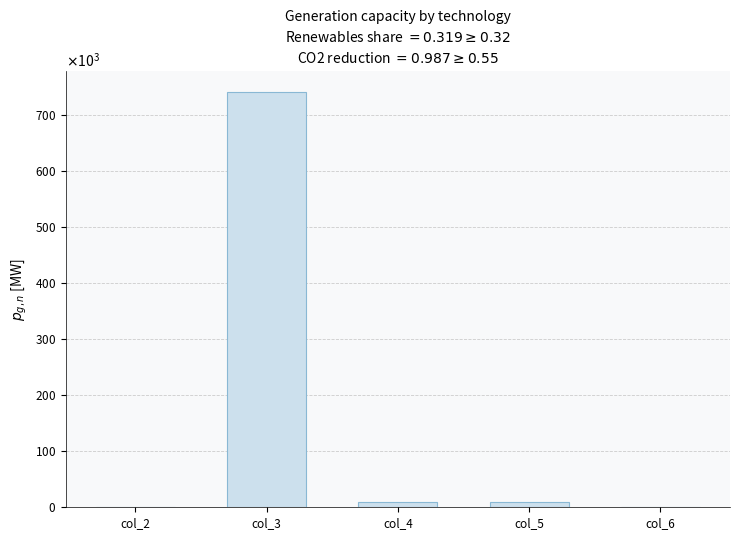

Reading left to right, transcribe all the data shown in this chart.

col_2=69.5	col_3=740251.3	col_4=9408.6	col_5=9153.6	col_6=1288.9